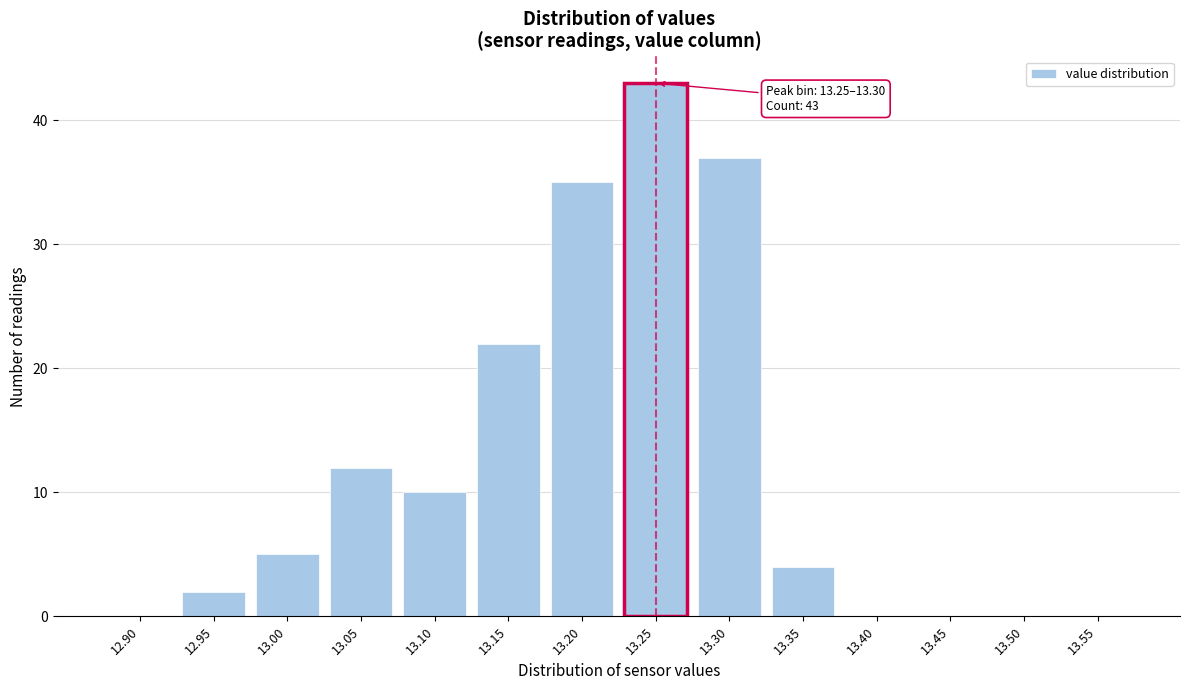

Reading left to right, transcribe all the data shown in this chart.

12.90=0	12.95=2	13.00=5	13.05=12	13.10=10	13.15=22	13.20=35	13.25=43	13.30=37	13.35=4	13.40=0	13.45=0	13.50=0	13.55=0